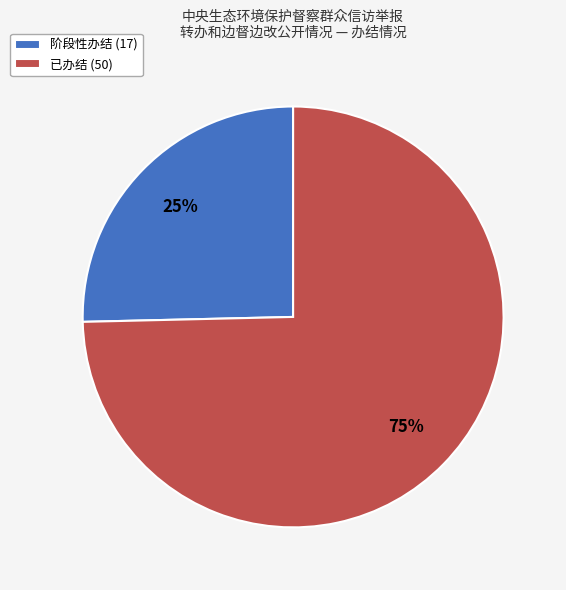

Do 阶段性办结 (17) and 已办结 (50) together represent more than half of the pie?

Yes